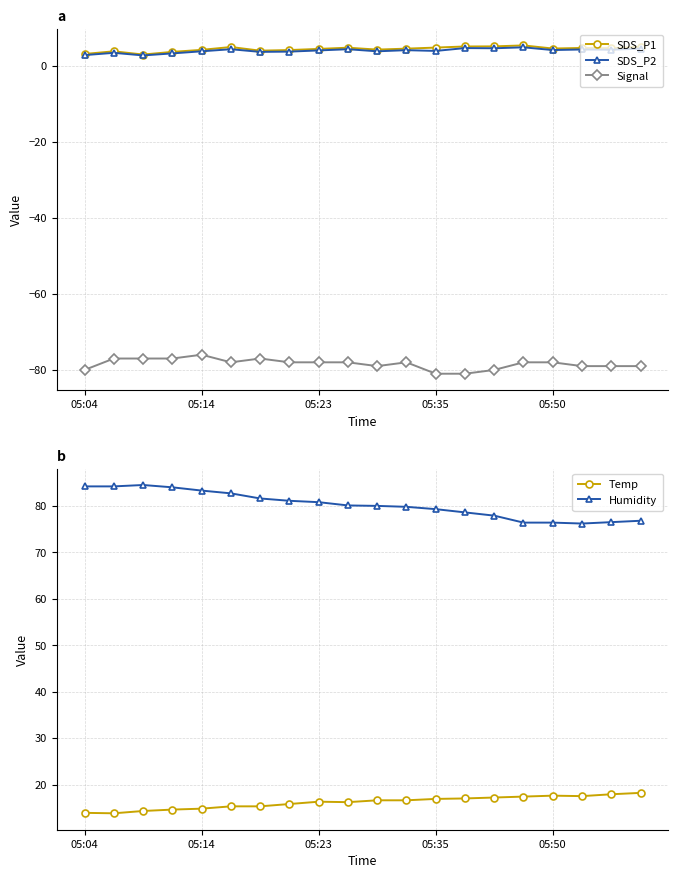

What is the maximum value for Temp?

18.2